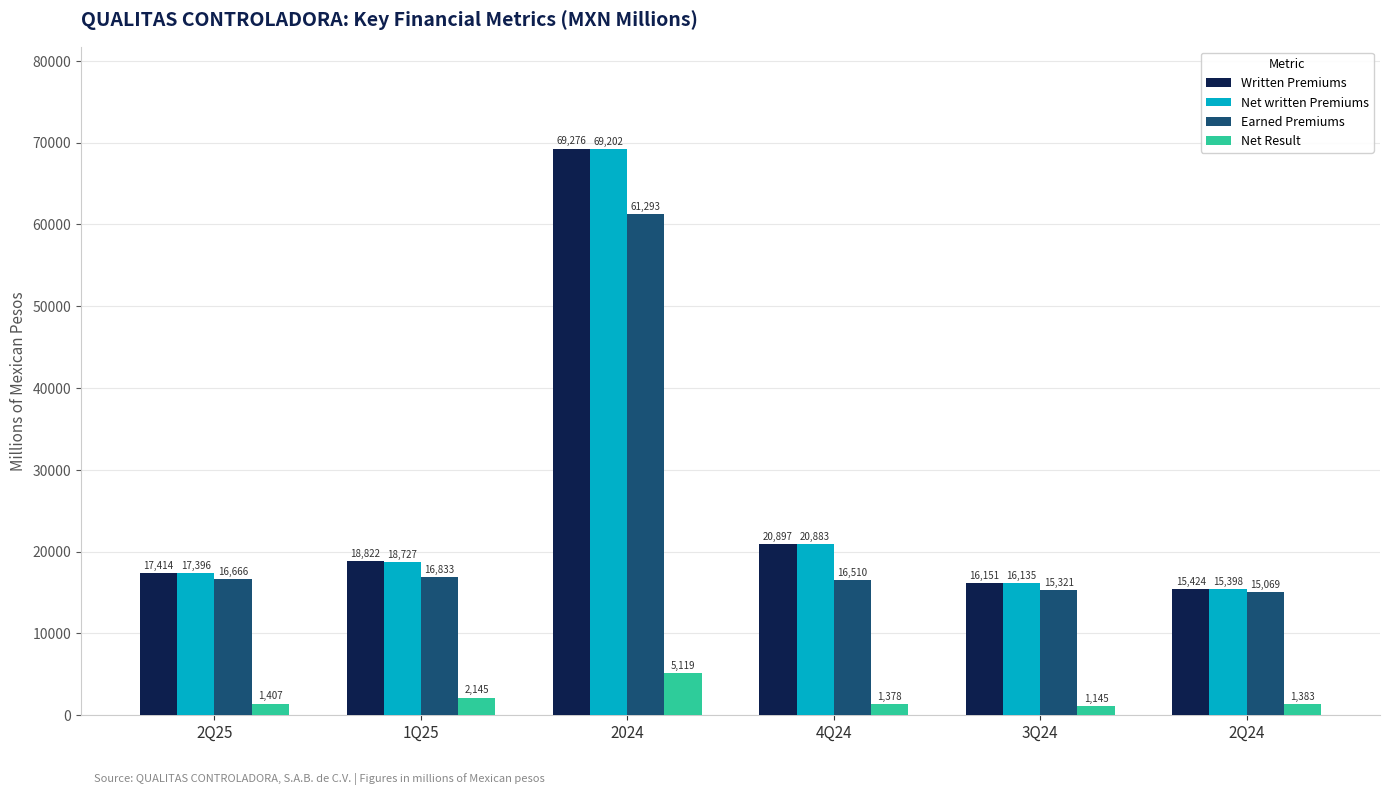

What is the spread (max minus min) of values at 4Q24?

19519.0